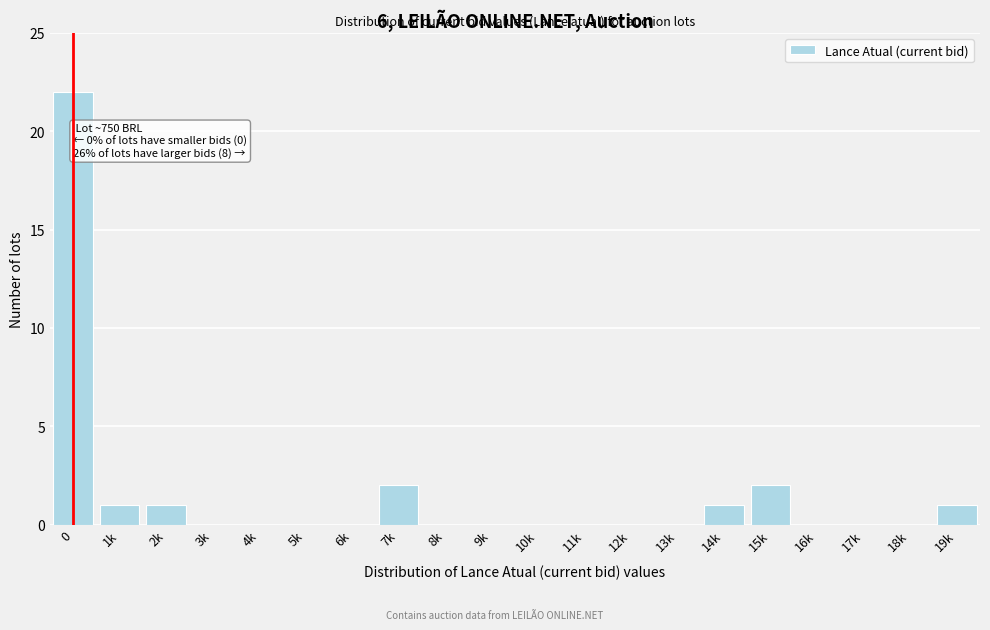

Reading right to left, transcribe all the data shown in this chart.

19k=1	18k=0	17k=0	16k=0	15k=2	14k=1	13k=0	12k=0	11k=0	10k=0	9k=0	8k=0	7k=2	6k=0	5k=0	4k=0	3k=0	2k=1	1k=1	0=22